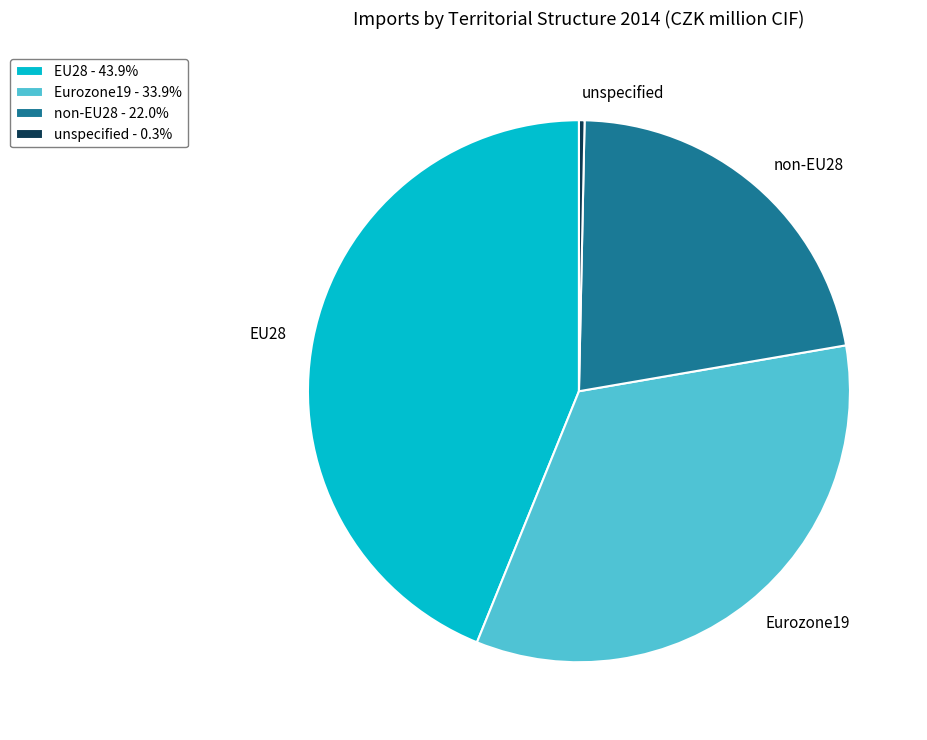

Approximately how many times larger is the value at Eurozone19 compared to unspecified?

101.9